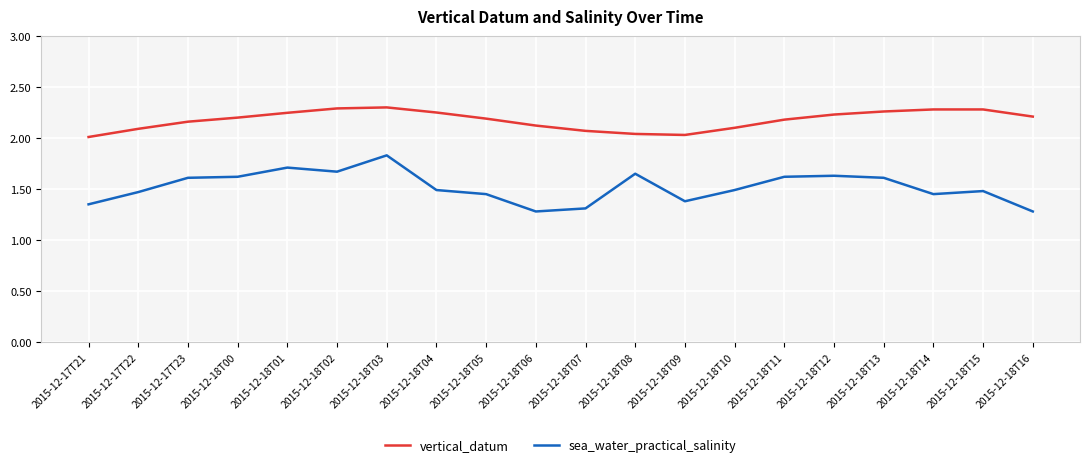

Which series has the largest total across all categories?

vertical_datum